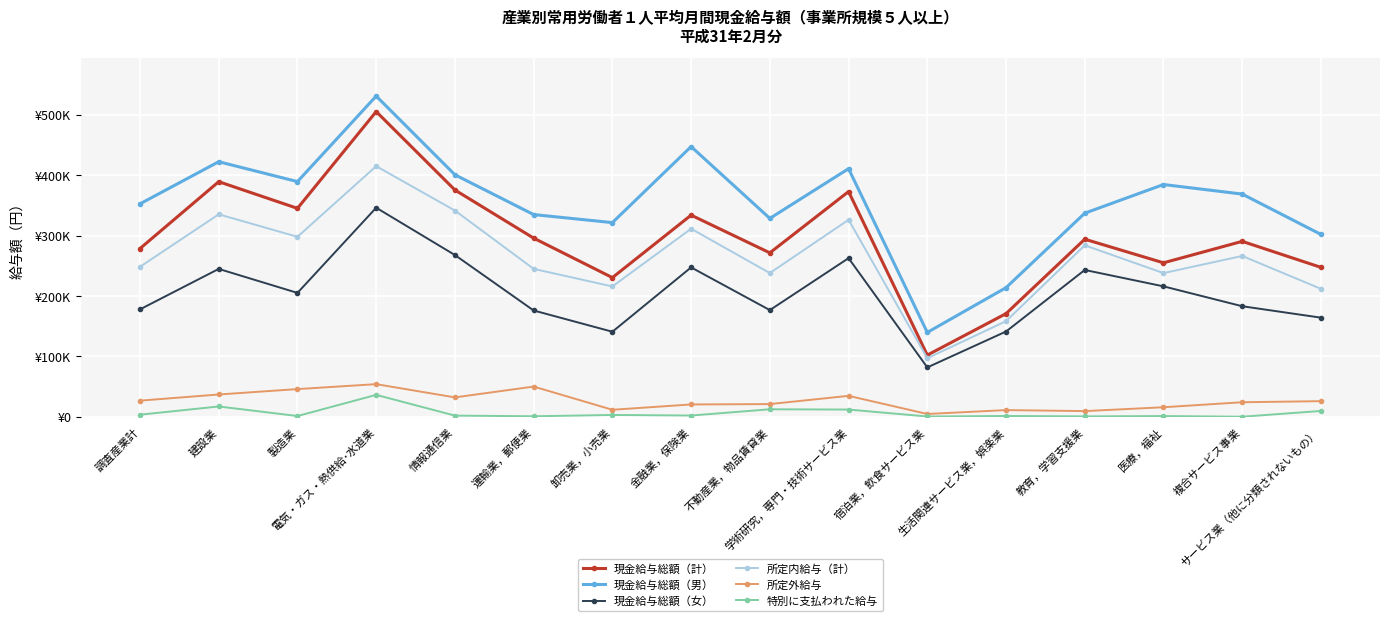

What position from the right is 製造業?

14